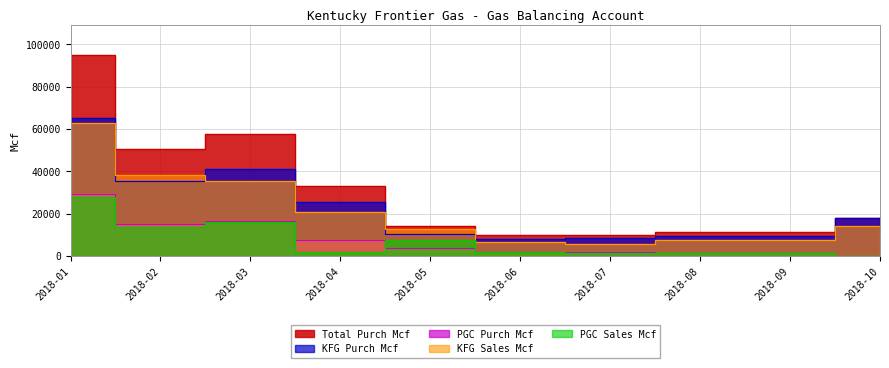

Which label corresponds to the smallest value in the chart?

2018-10